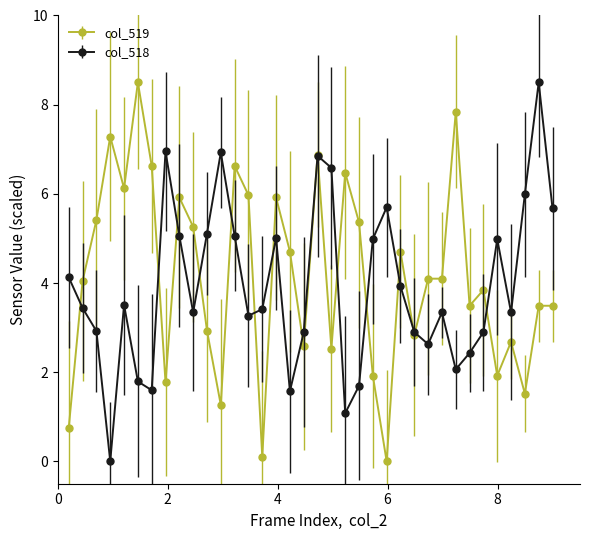

What is the value of the col_519 point at the 1st from the left?

0.8